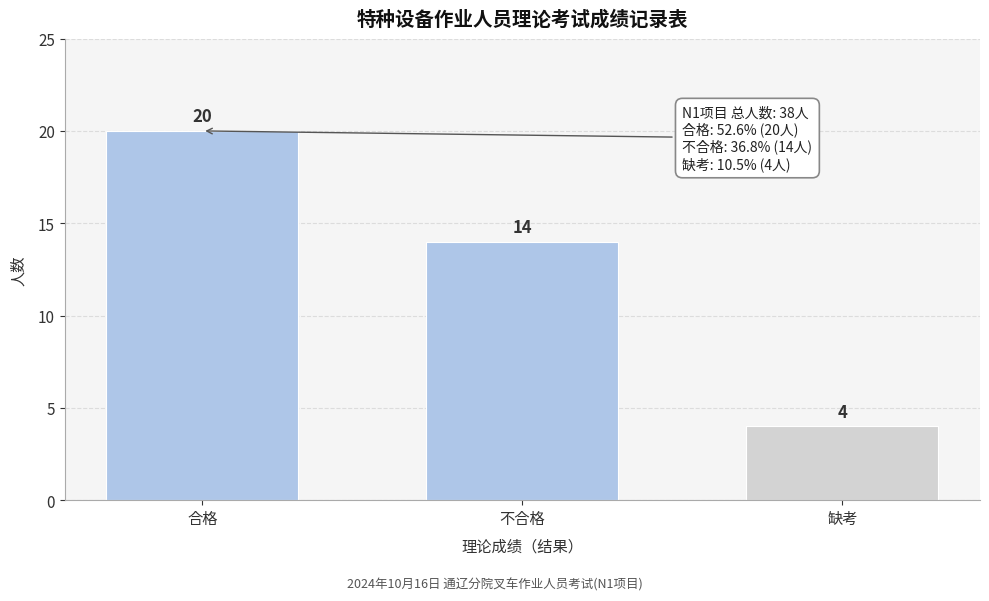

Reading right to left, extract all data points from this chart.

缺考=4	不合格=14	合格=20